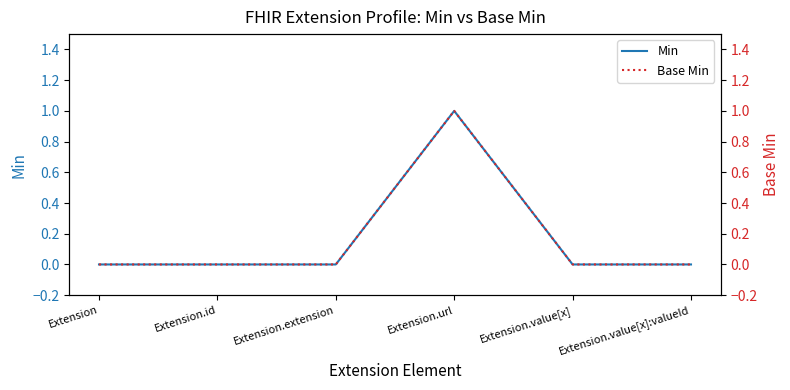

Is the value of Min at Extension.id greater than the value of Base Min at Extension.value[x]:valueId?

No